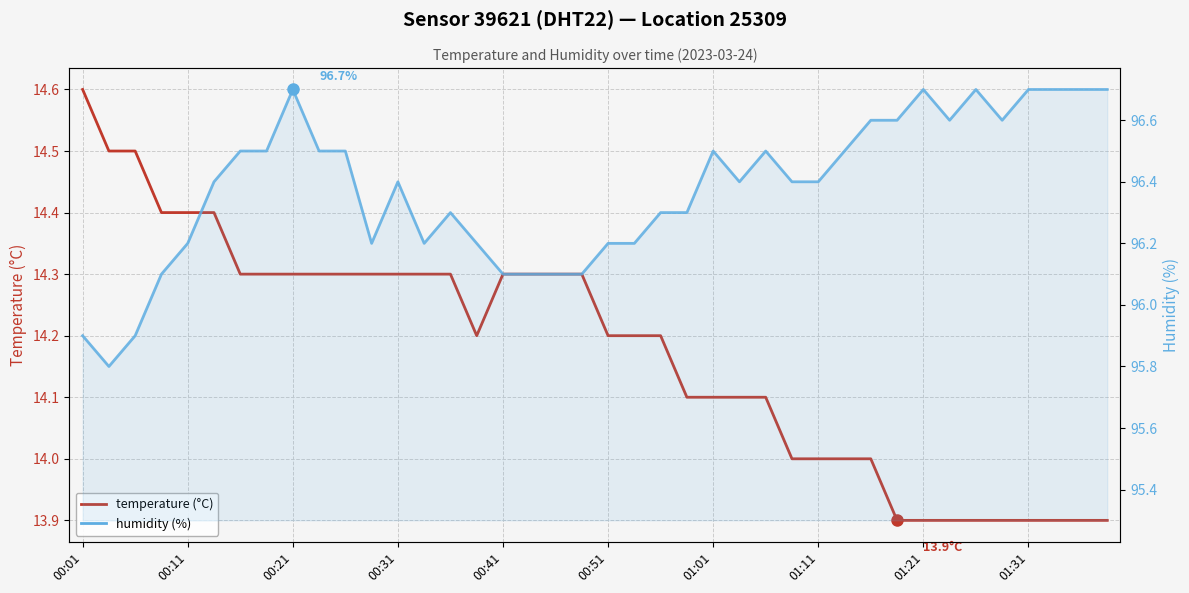

In humidity (%), how many points are lower than both neighbors (excluding endpoints)?

6